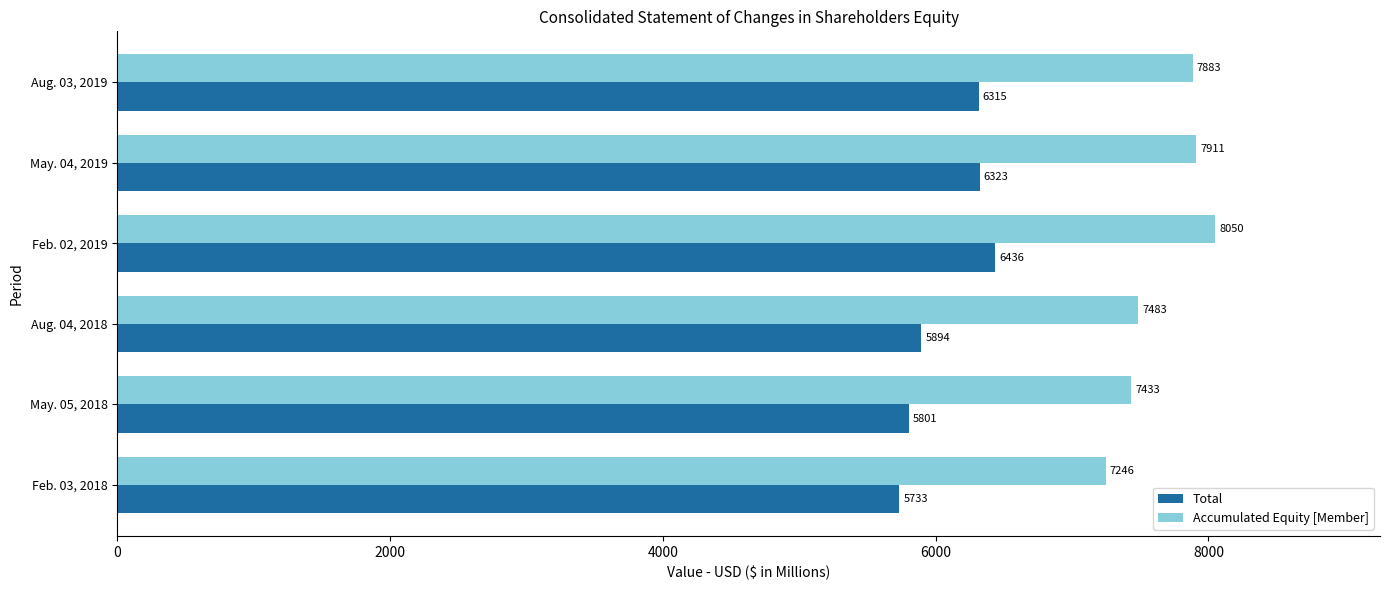

What are all the series names shown in the legend?

Total, Accumulated Equity [Member]